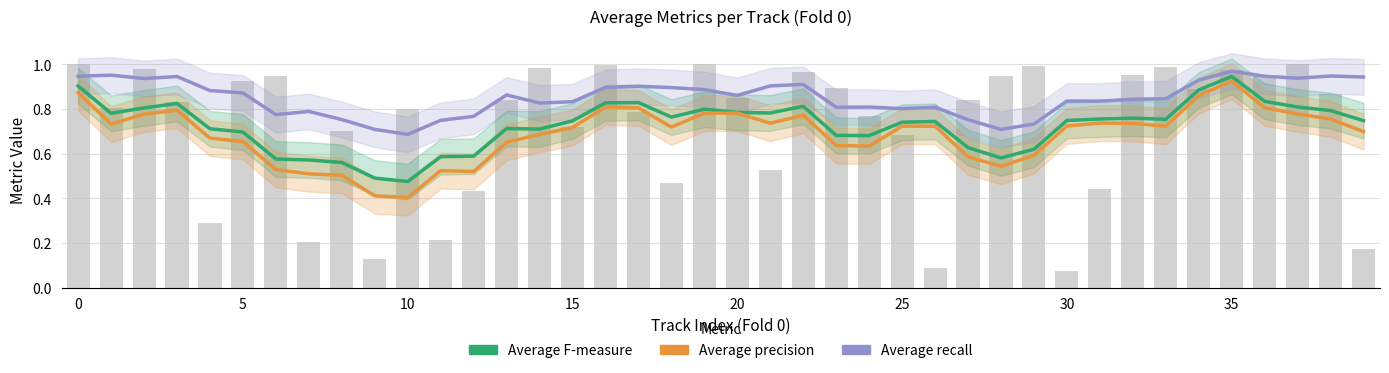

Which series has the widest spread of values?

Average precision